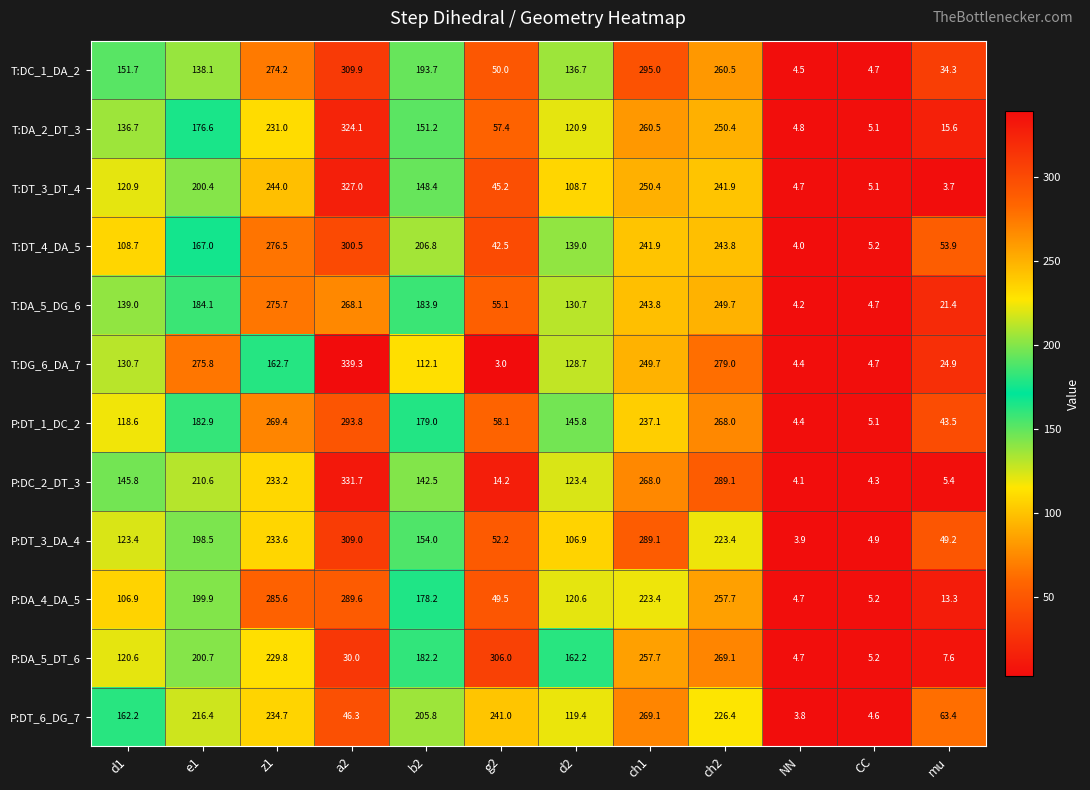

The T:DC_1_DA_2 series shows 2.0 at NN. True or false?

False